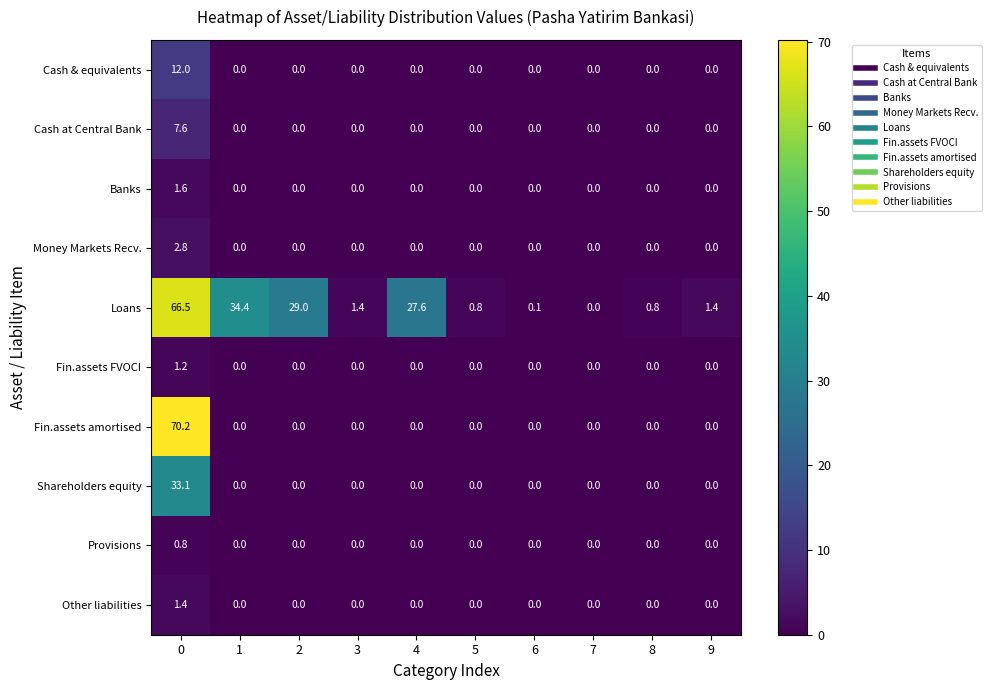

Count the Other liabilities values in the range 0 to 1.

9